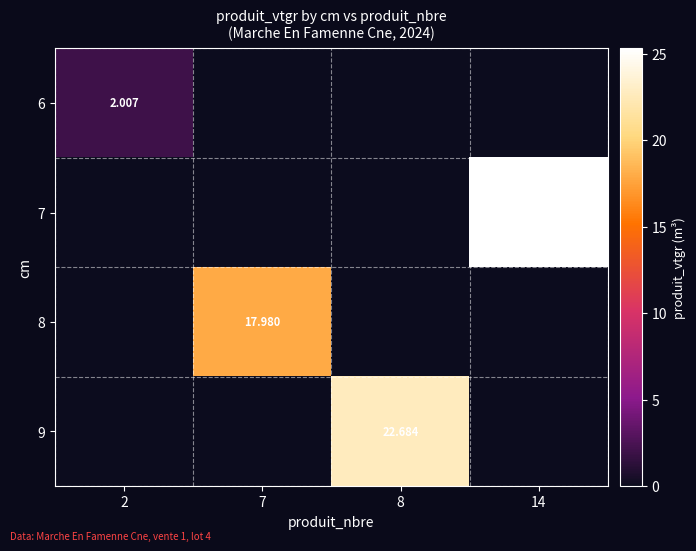

True or false: 9 has a value of 0.0 at 14.

True